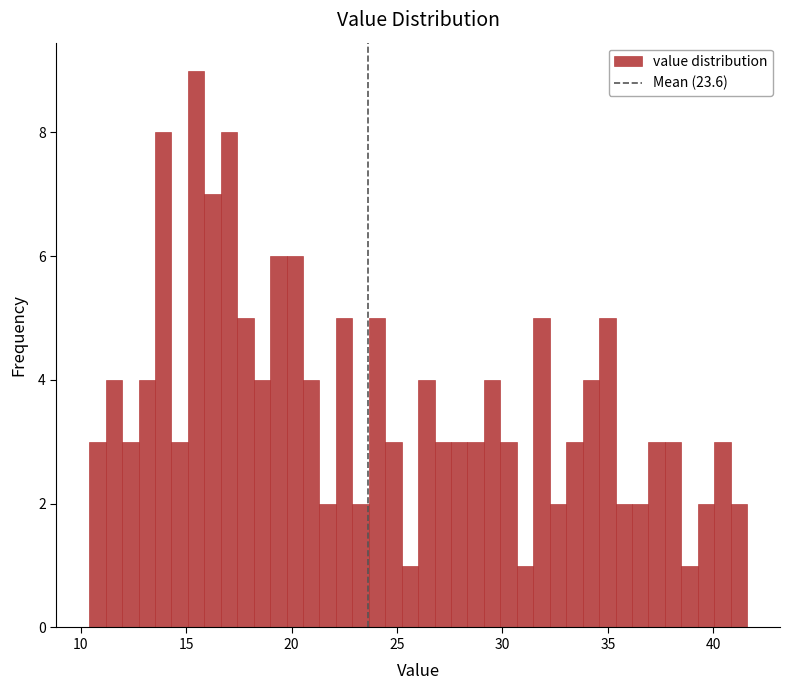

Read against the x-axis, roughly where is the centre of the tallest bar?

15.5